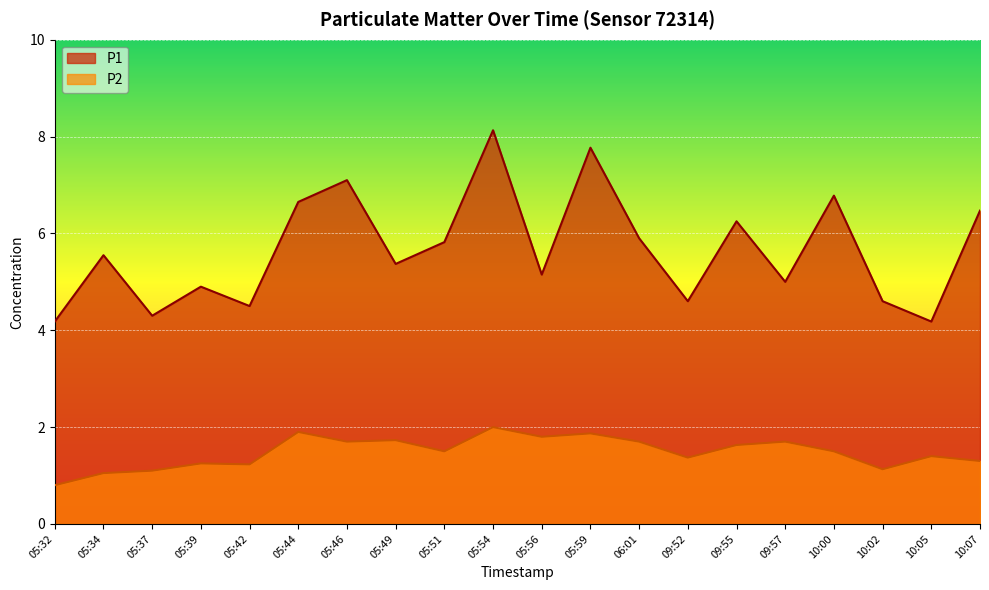

The value of P1 at 05:37 is 4.3. True or false?

True